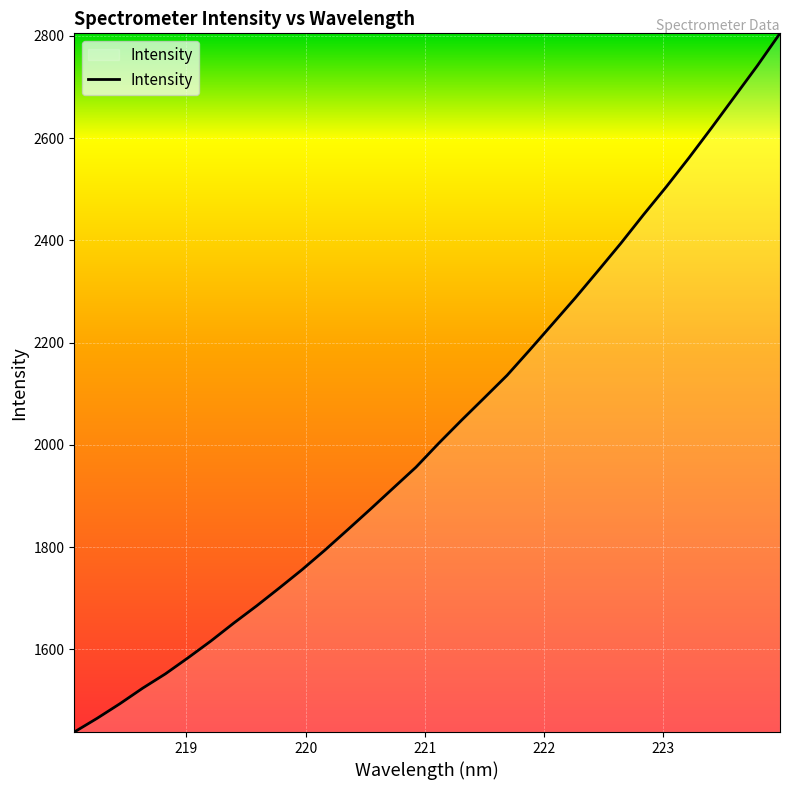

Reading left to right, what are all the values shown in this chart?

1438.3	1465.1	1493.6	1524.0	1552.1	1583.7	1616.5	1651.4	1684.9	1720.1	1756.0	1794.1	1833.9	1874.3	1915.4	1956.3	2003.1	2048.1	2091.8	2135.9	2185.7	2236.5	2287.4	2340.4	2394.1	2450.2	2504.7	2561.6	2620.6	2680.9	2741.3	2804.9